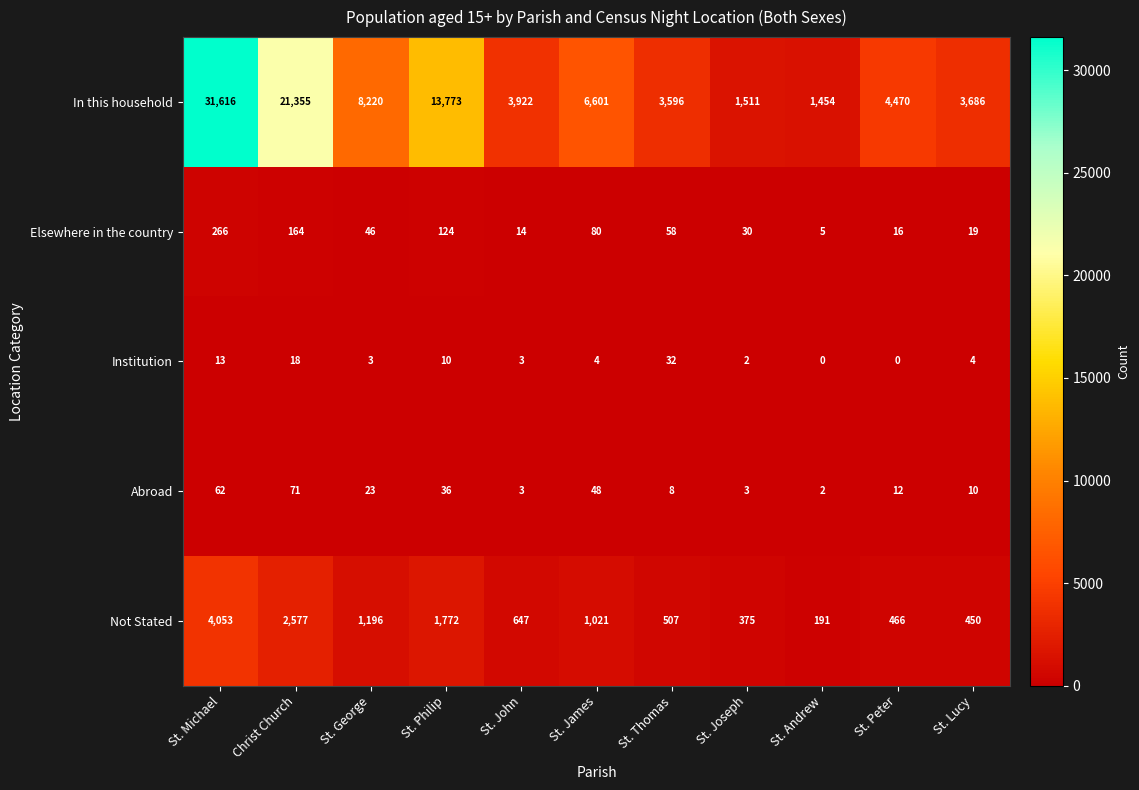

What is the difference between the In this household values at St. Philip and St. John?

9851